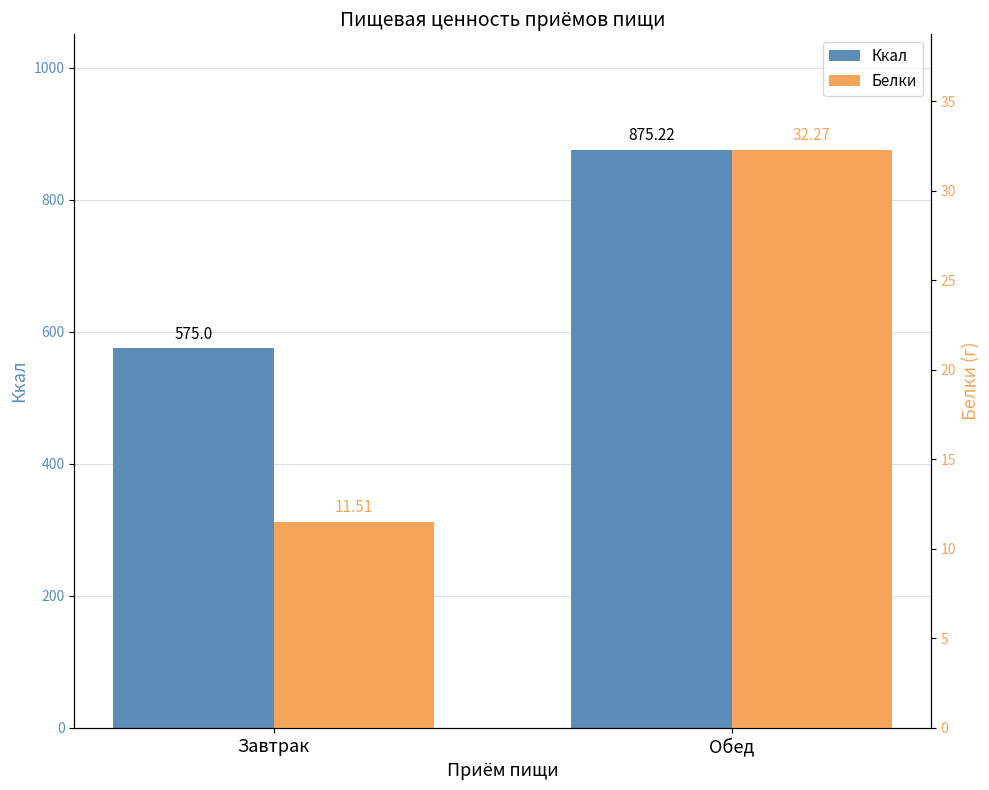

What is the total value across all series at Завтрак?

586.5